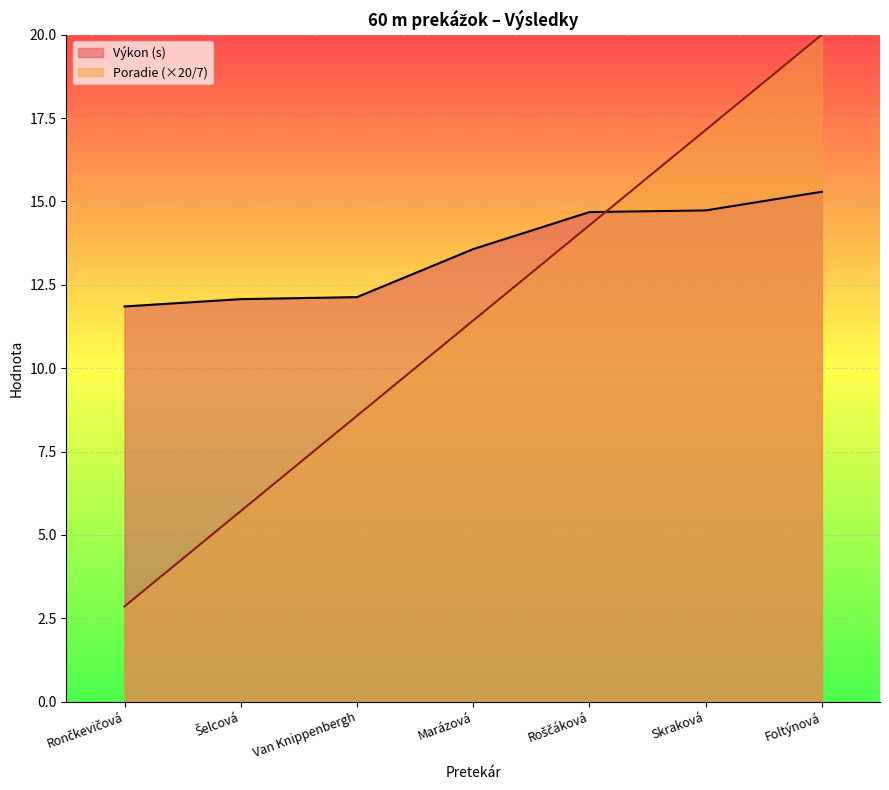

Which series has the largest range (max minus min)?

Poradie (×20/7)